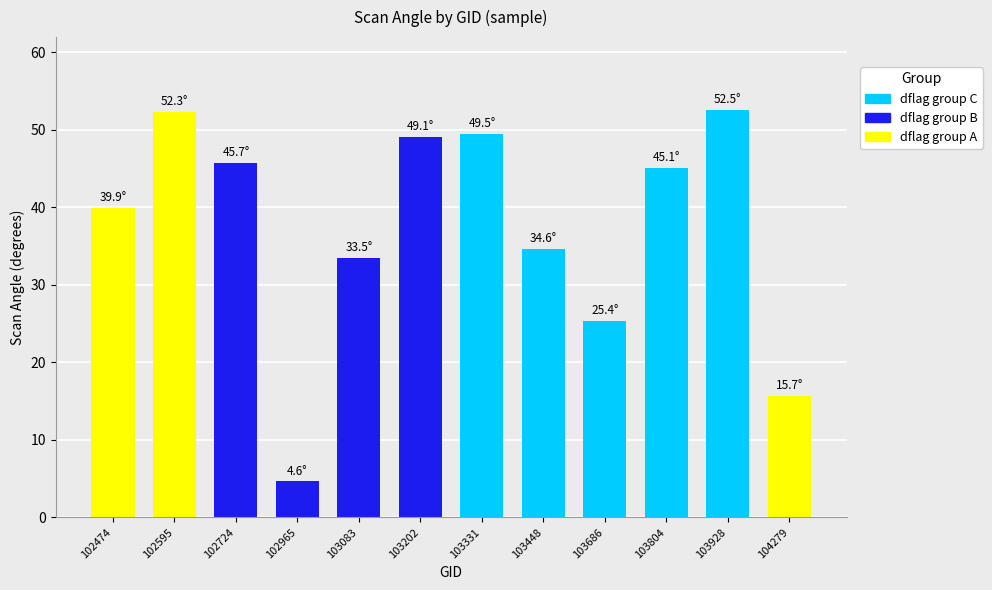

Between 103928 and 103331, which is larger?

103928